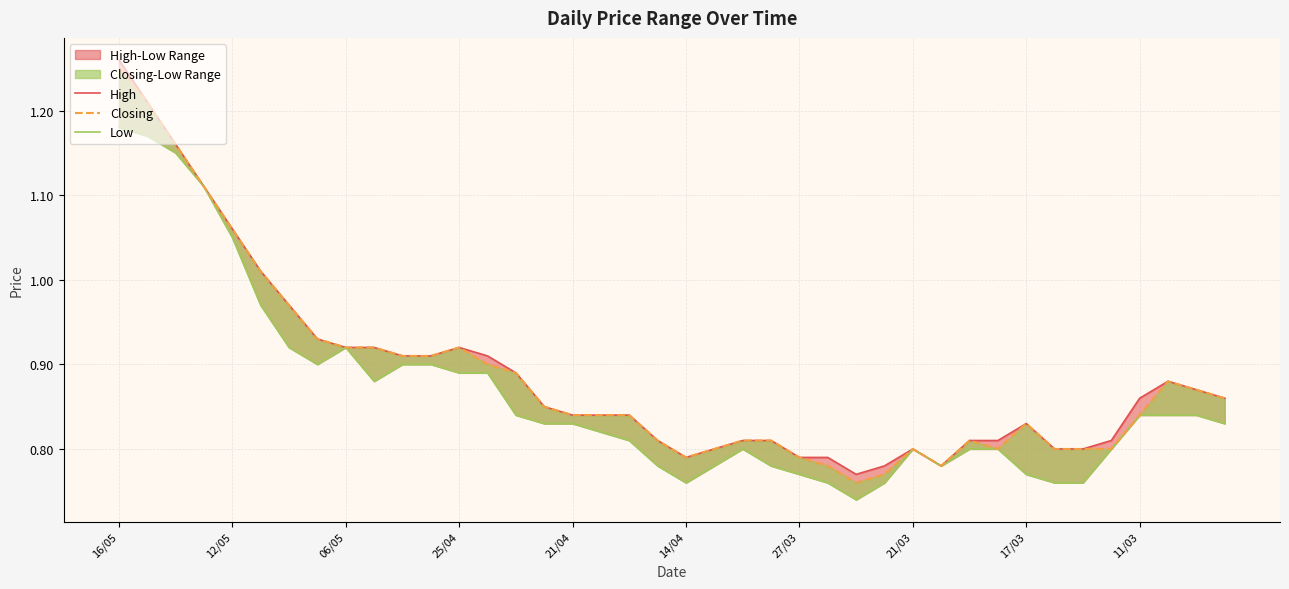

True or false: Low has a value of 0.6 at 12/05.

False